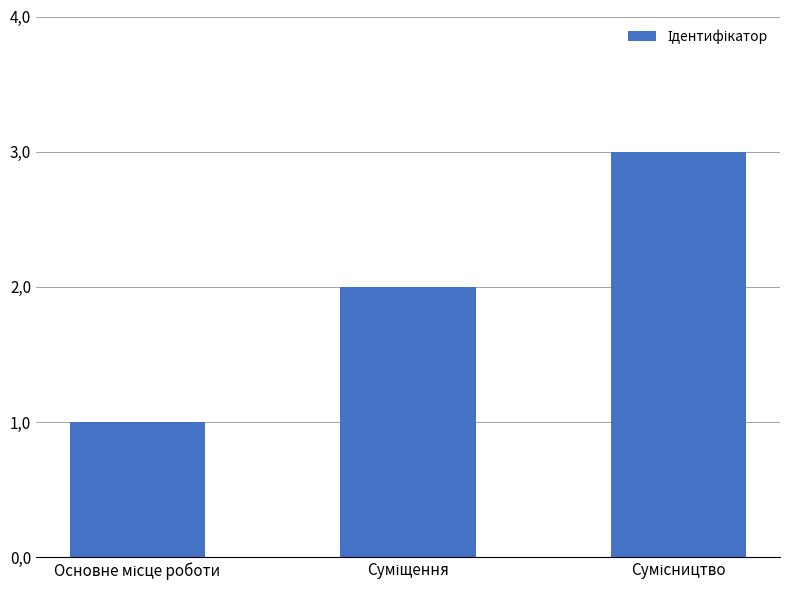

What is the average value?

2